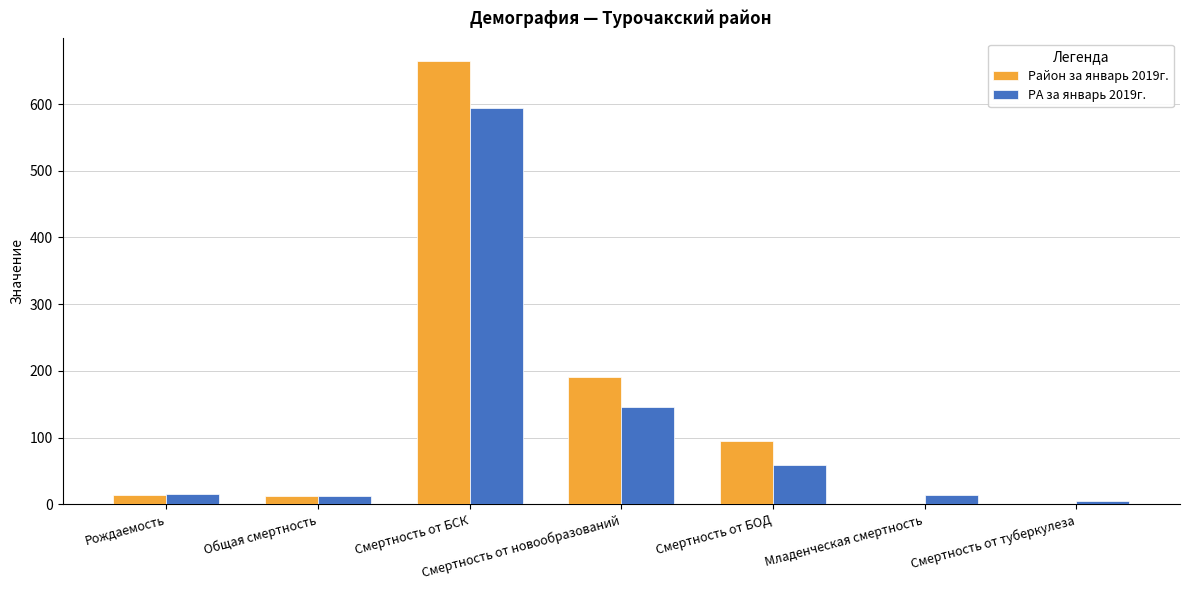

Is it true that РА за январь 2019г. equals 14.5 at Младенческая смертность?

True